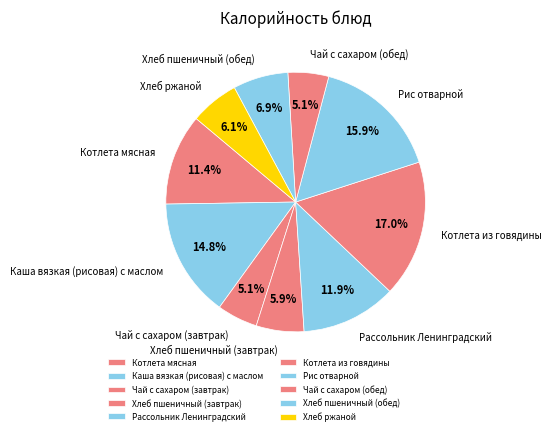

Combined, do Чай с сахаром (завтрак) and Рассольник Ленинградский account for over 50%?

No